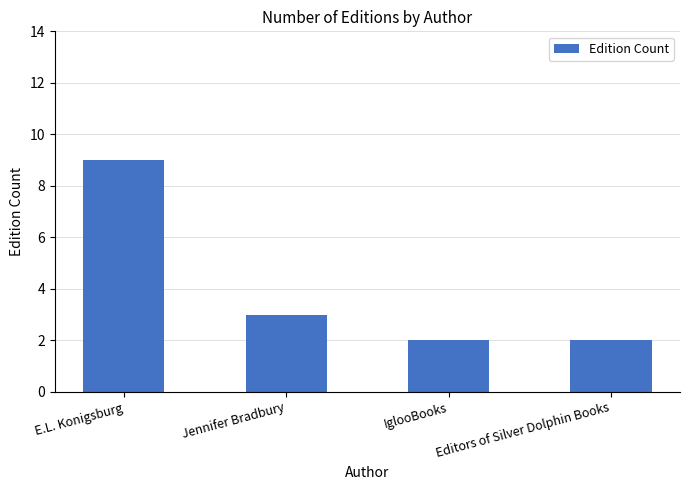

Is it true that the value at Editors of Silver Dolphin Books is 1?

False